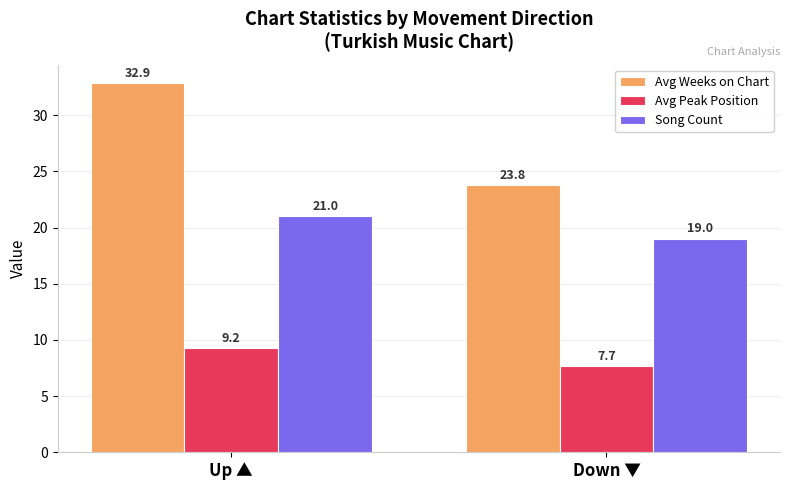

What is the value of the Song Count bar at the 1st from the left?

21.0